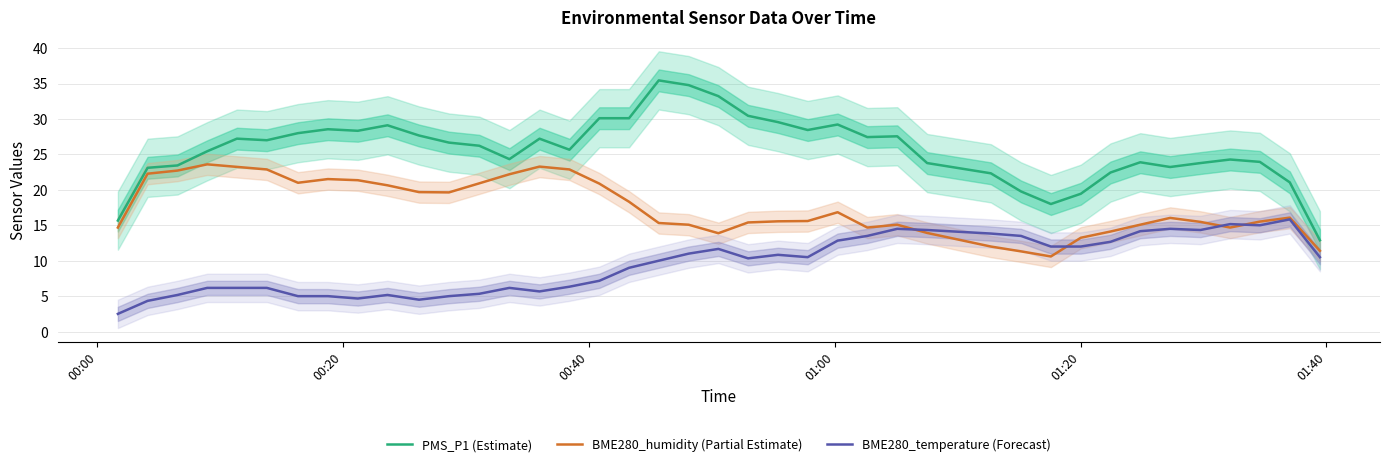

What is the sum of all PMS_P1 (Estimate) values?

1028.8